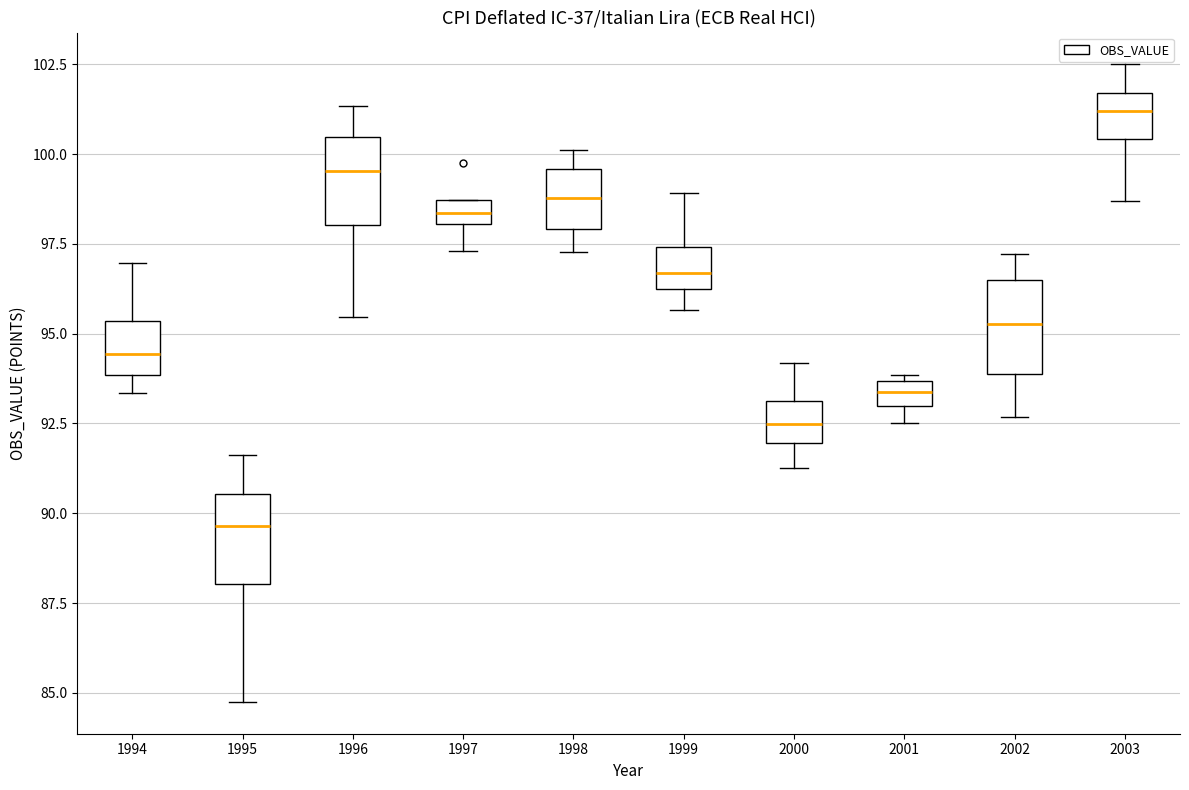

Which box has the highest median line?

2003